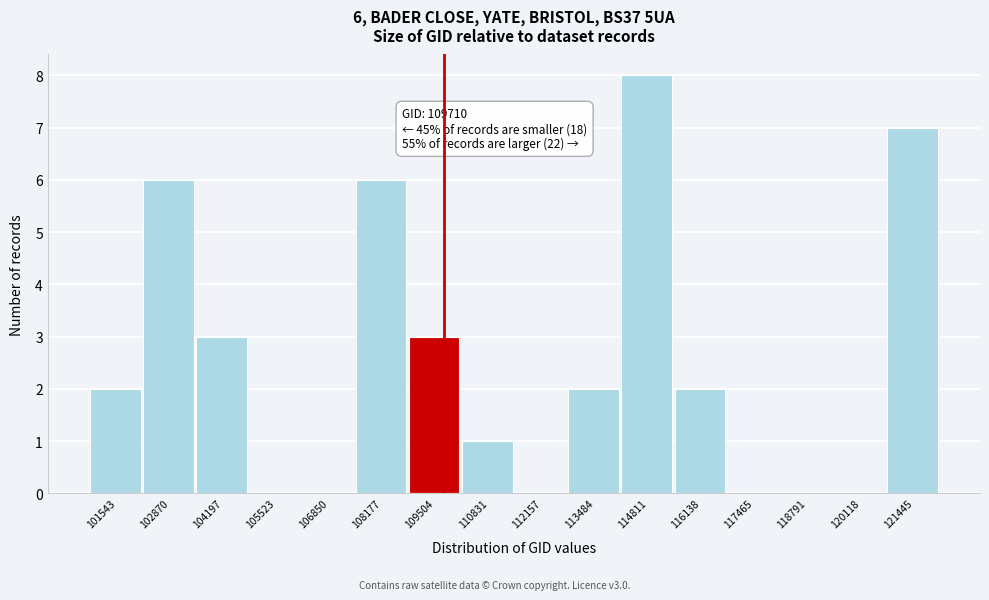

Over which range of the x-axis is the bar tallest?

114200 to 115400